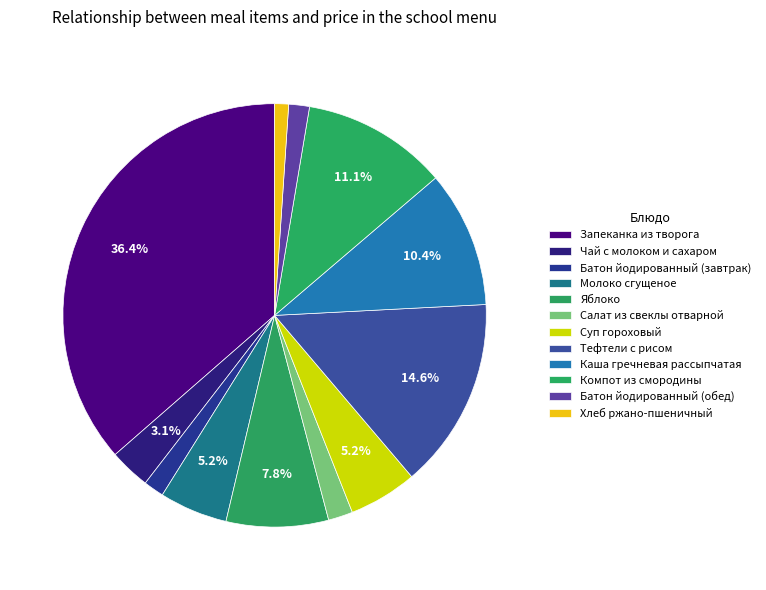

What is the ratio of the value at Компот из смородины to the value at Хлеб ржано-пшеничный?

10.5